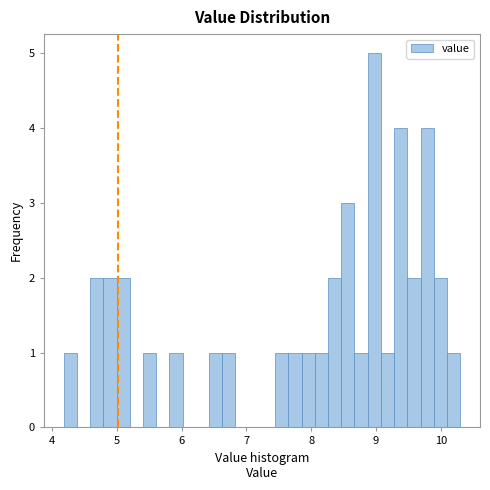

Read against the x-axis, roughly where is the centre of the tallest bar?

9.0